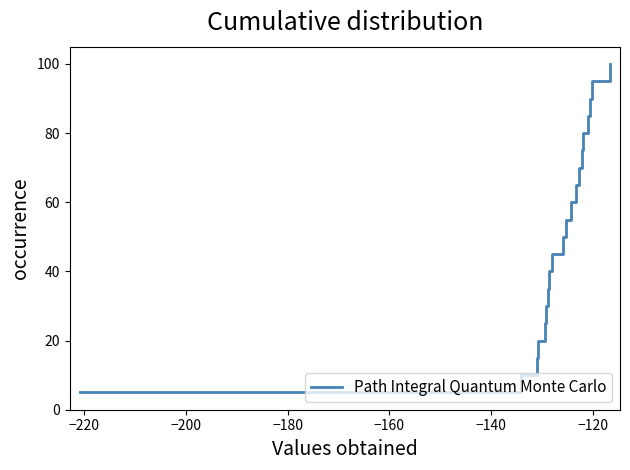

How many categories are shown in the chart?

20